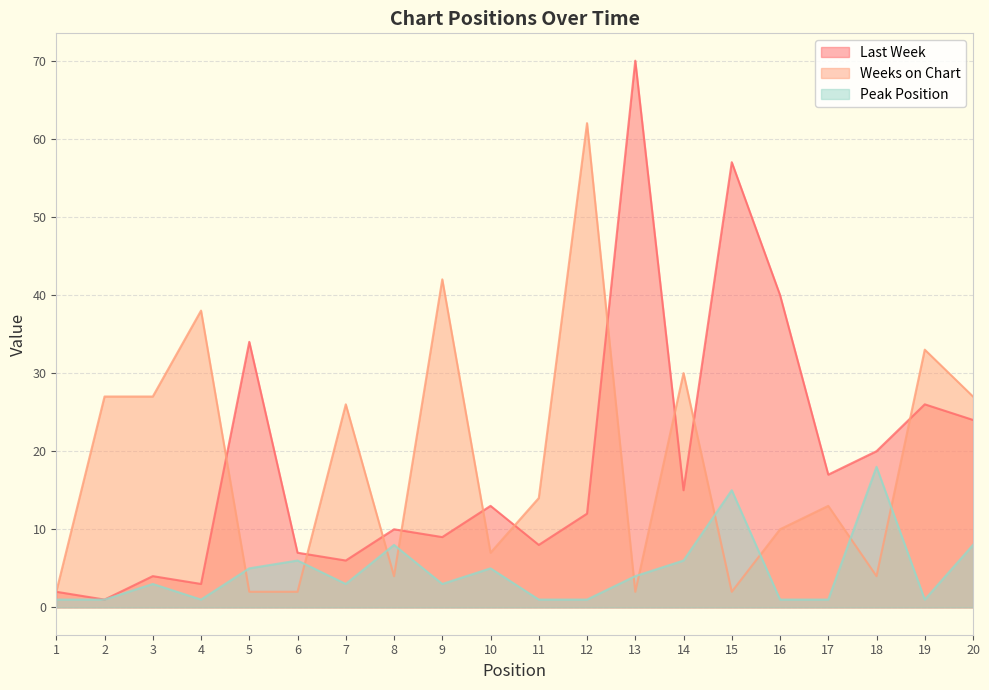

Is the value of Peak Position at 1 greater than the value of Weeks on Chart at 17?

No